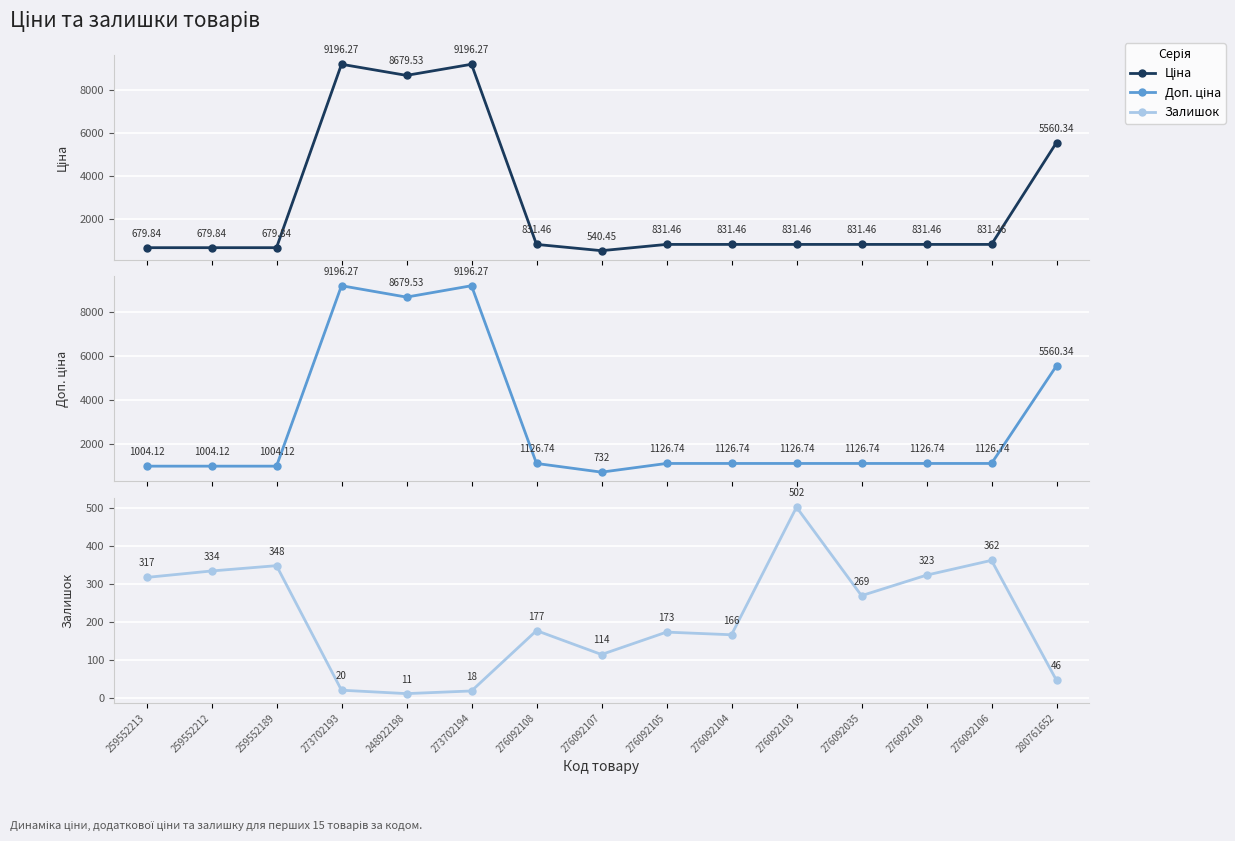

True or false: Ціна has more than 1 interior local peaks.

True